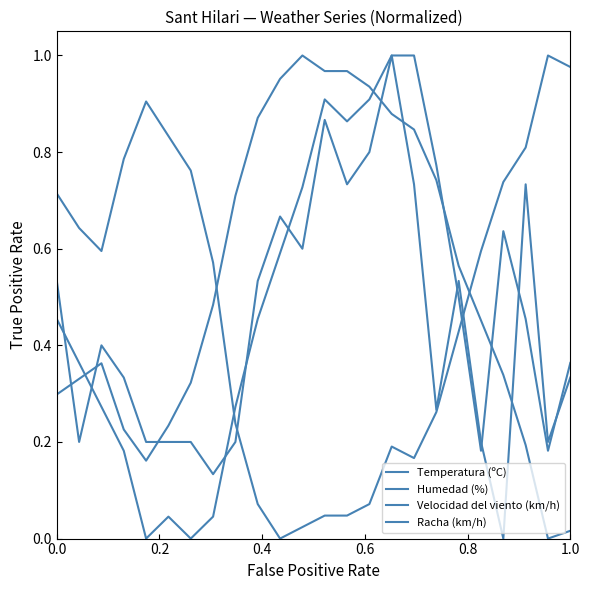

In Humedad (%), how many points are higher than both neighbors (excluding endpoints)?

3